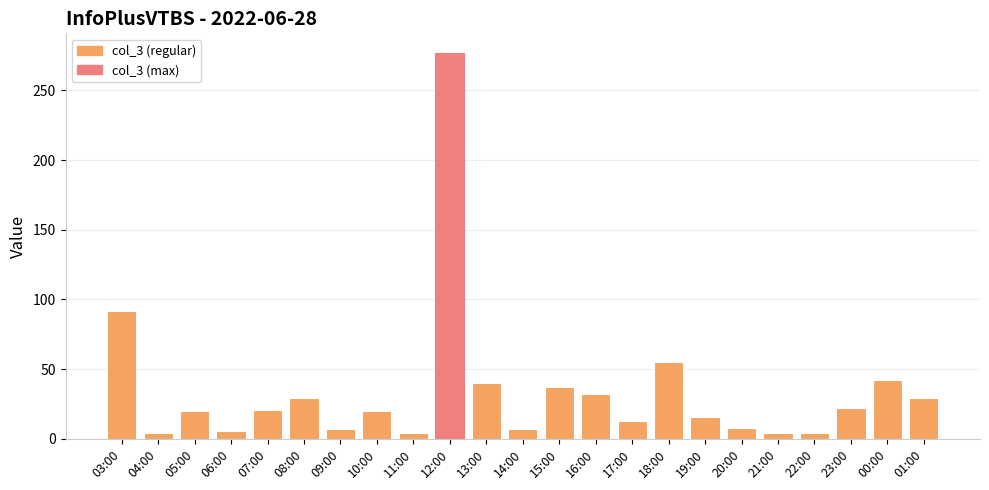

What is the smallest value displayed?

4